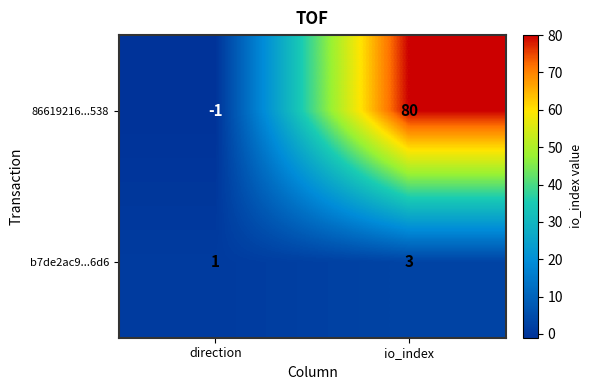

The value of b7de2ac9...6d6 at direction is 1. True or false?

True